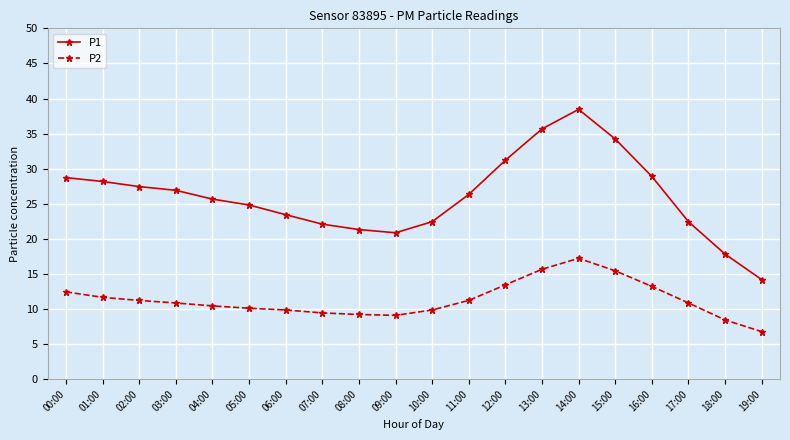

Which series has the widest spread of values?

P1